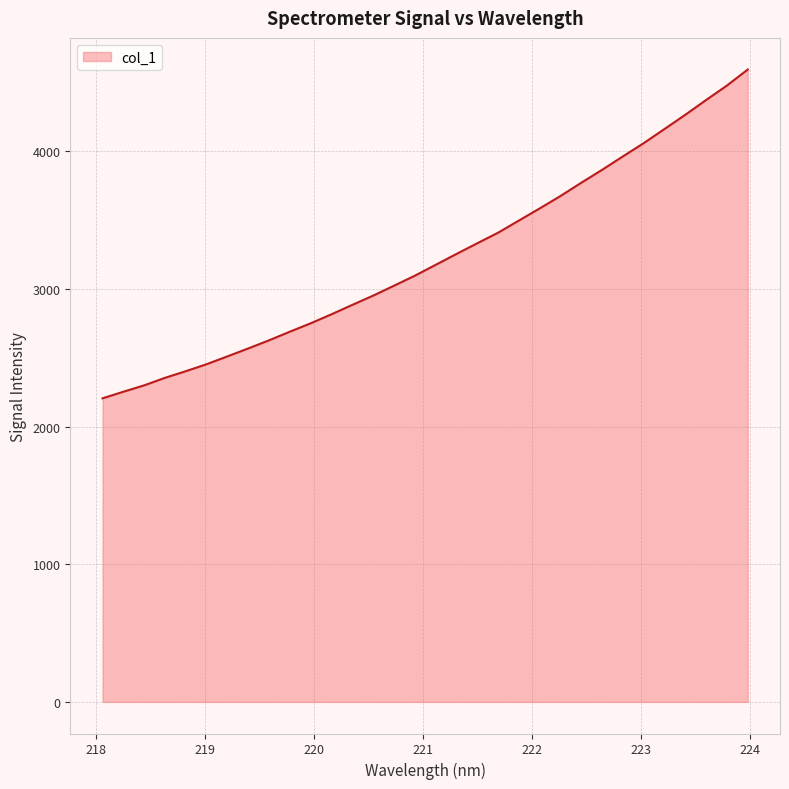

What is the sum of all values?

103359.4